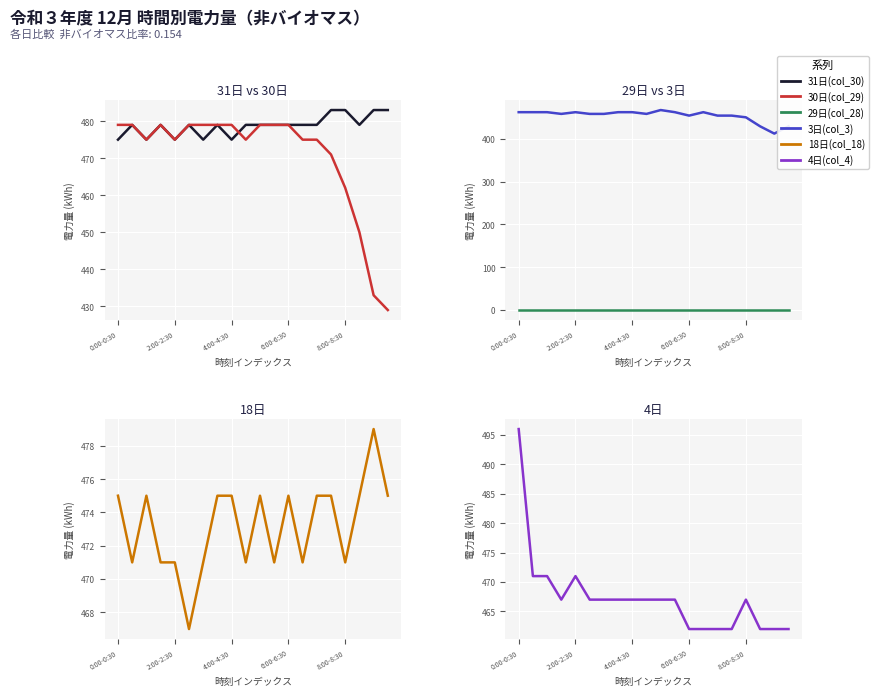

The value of 18日(col_18) at 17 is 207. True or false?

False